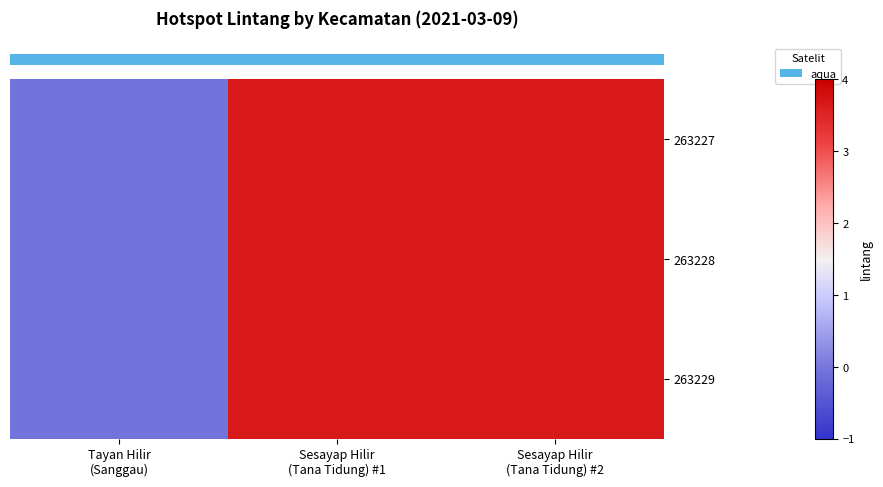

How many data points does each series have?

3